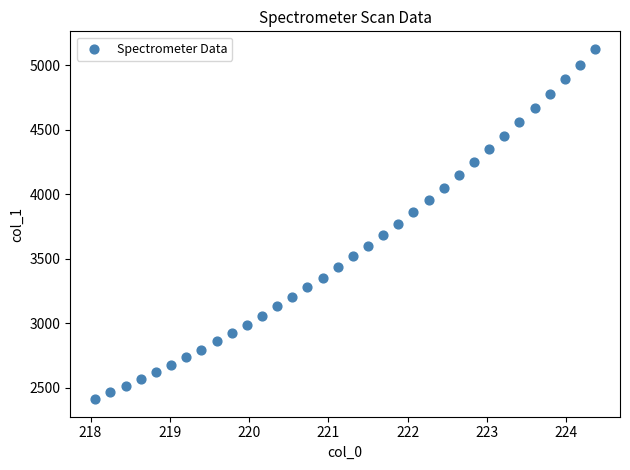

What is the range of Y values (max minus min)?

2713.7